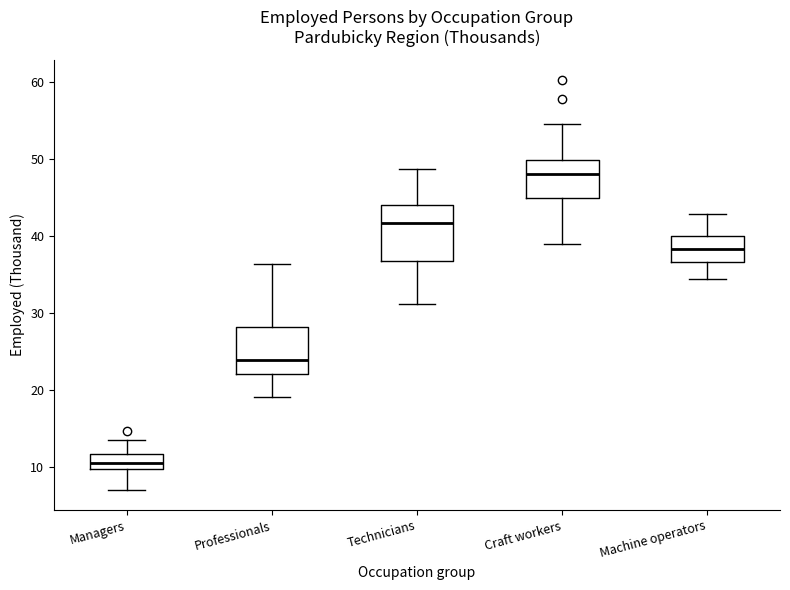

Reading left to right, read every box against the y-axis: the position of its median line, the range the box covers, and the ends of its whiskers. The values are not printed on the chart, so give them approximately, as read against the axis.

Managers: median 11, box 10 to 12, whiskers 7 to 14
Professionals: median 24, box 22 to 28, whiskers 19 to 36
Technicians: median 42, box 37 to 44, whiskers 31 to 49
Craft workers: median 48, box 45 to 50, whiskers 39 to 54
Machine operators: median 38, box 37 to 40, whiskers 34 to 43